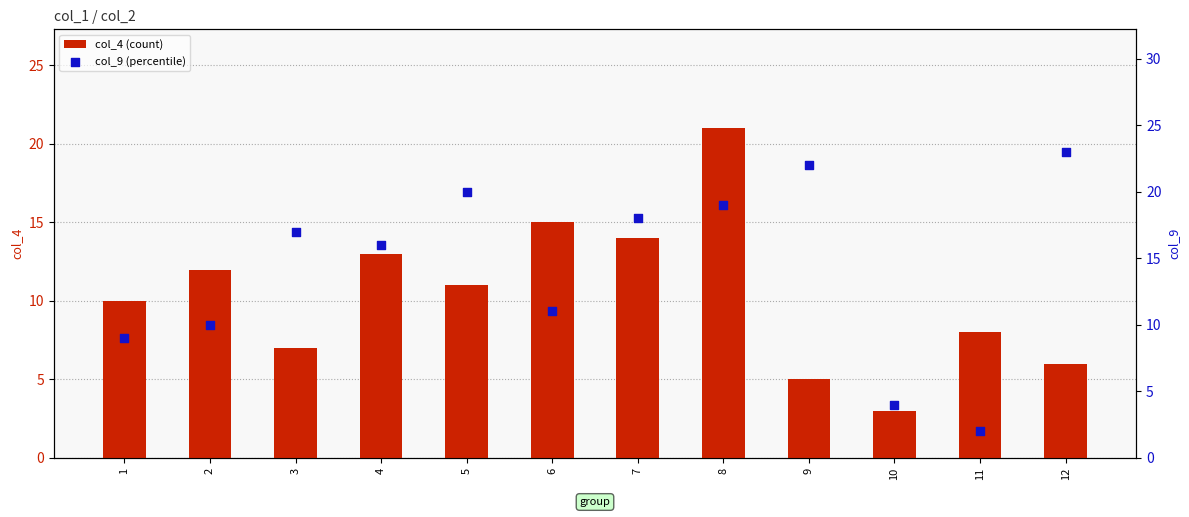

At which category is the sum across all series the highest?

8